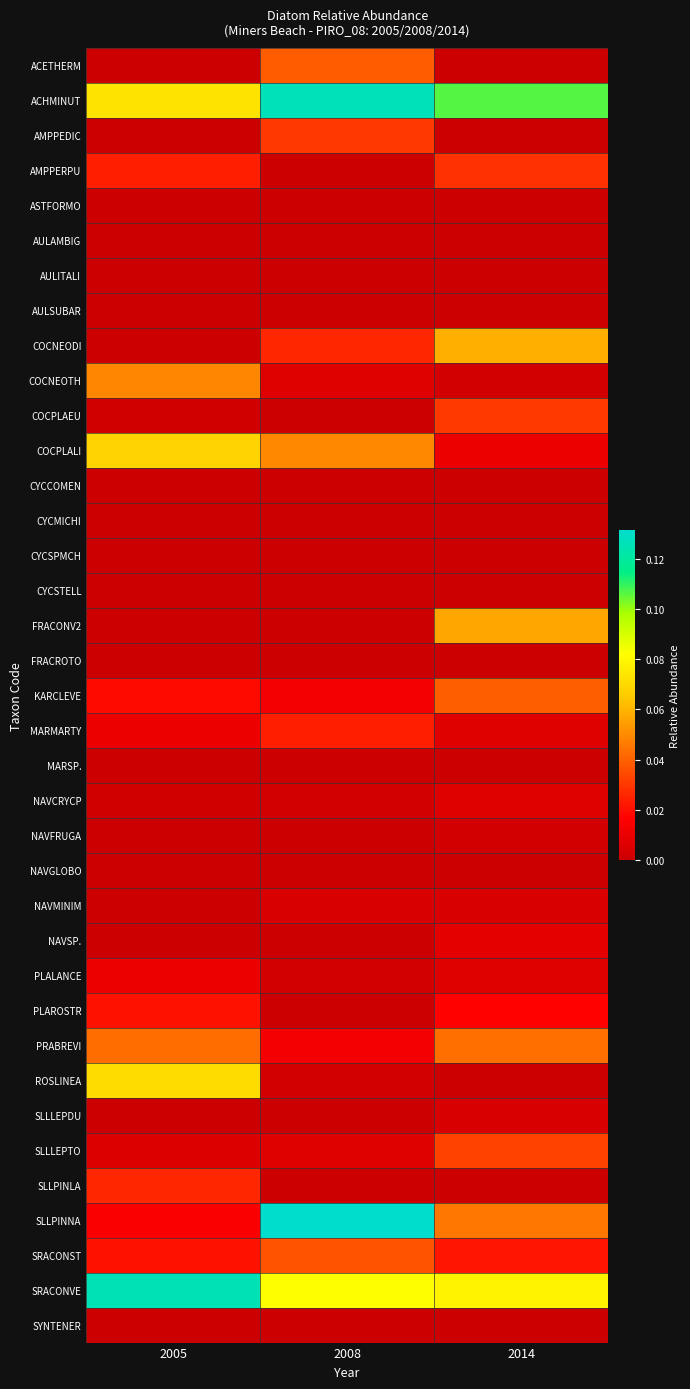

Which category has the lowest value across all series?

2005